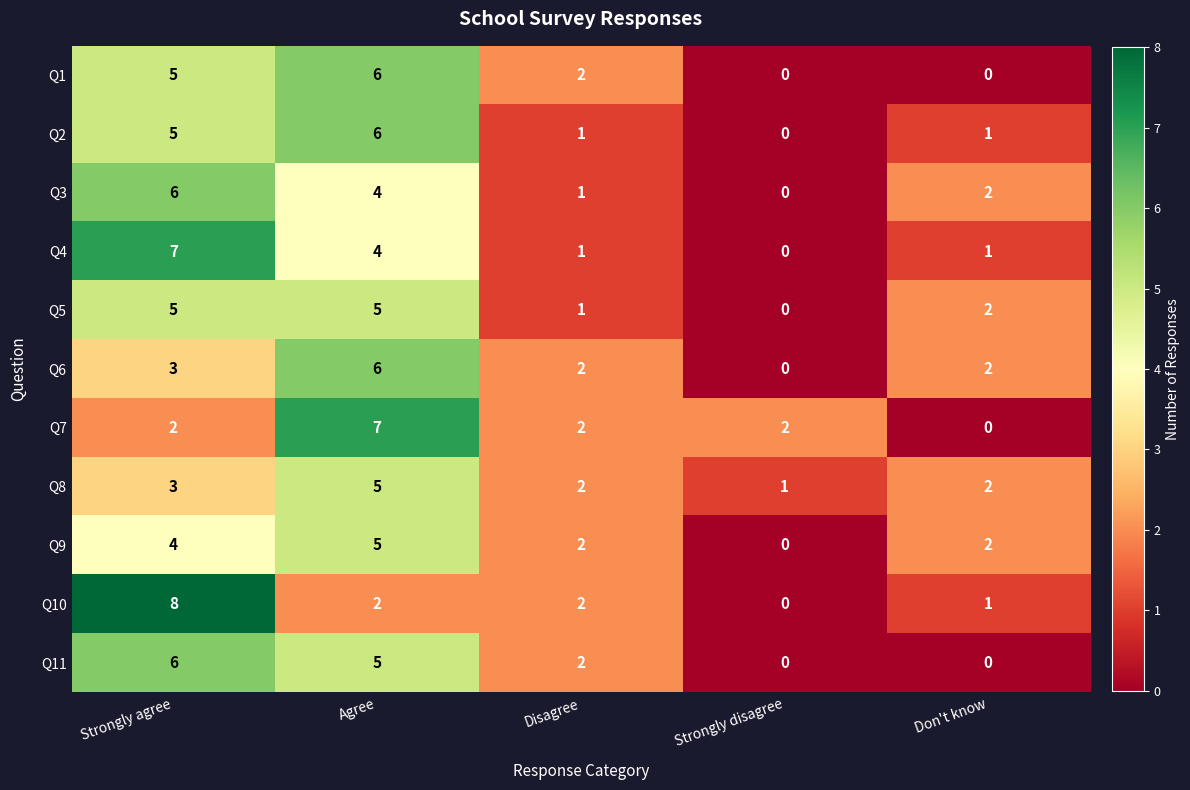

Is it true that Q7 equals -3 at Don't know?

False